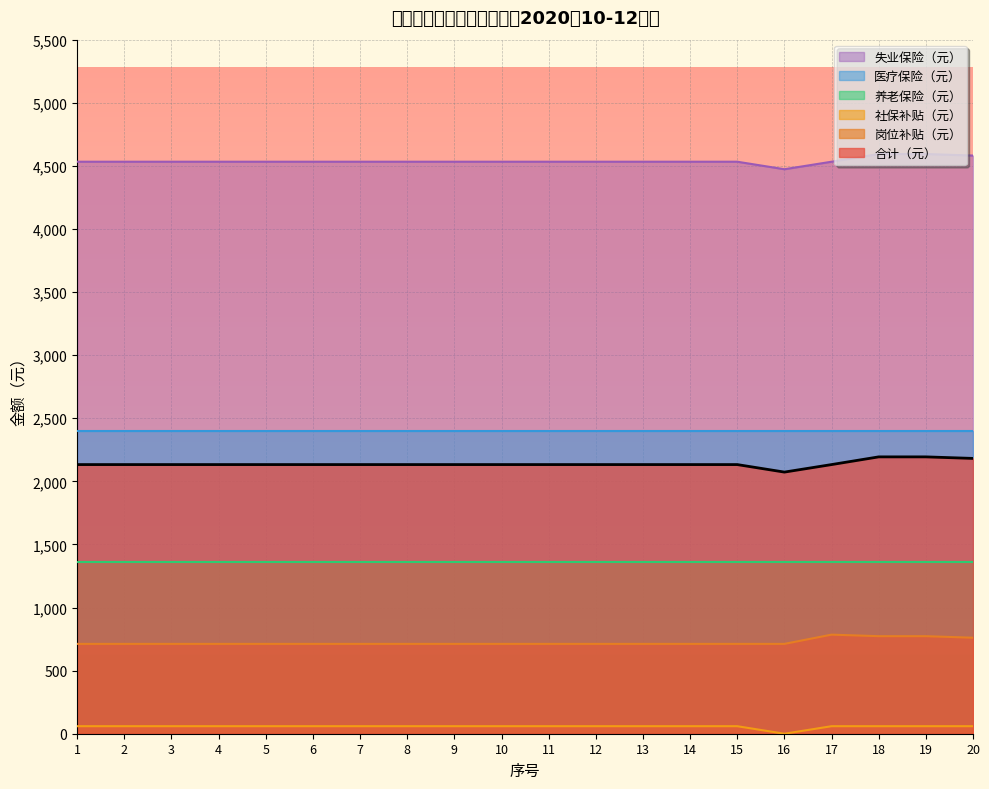

Is the value of 养老保险（元） at 12 greater than the value of 社保补贴（元） at 4?

Yes